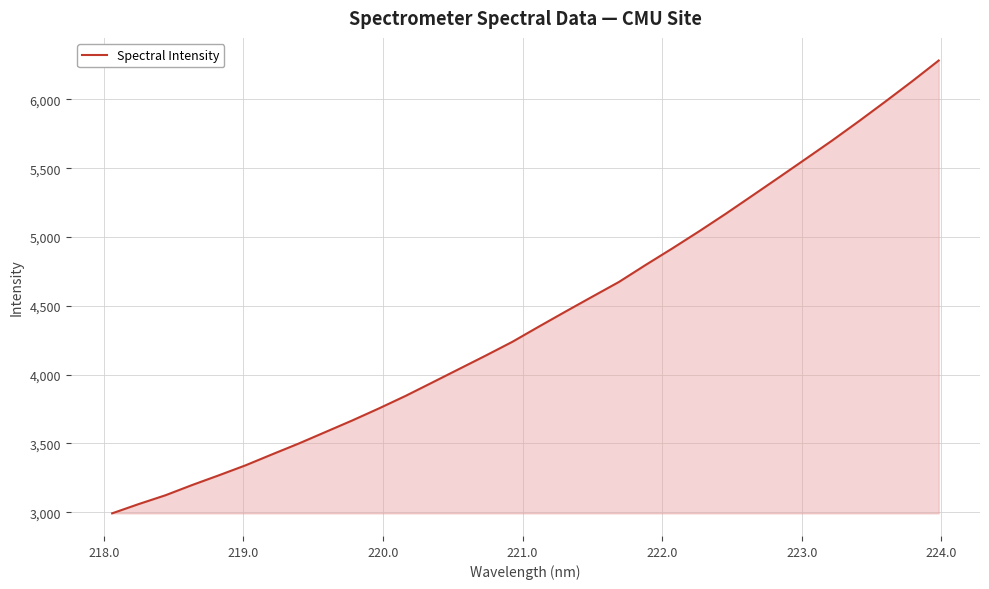

True or false: there are more than 2 points higher than both neighbors.

False